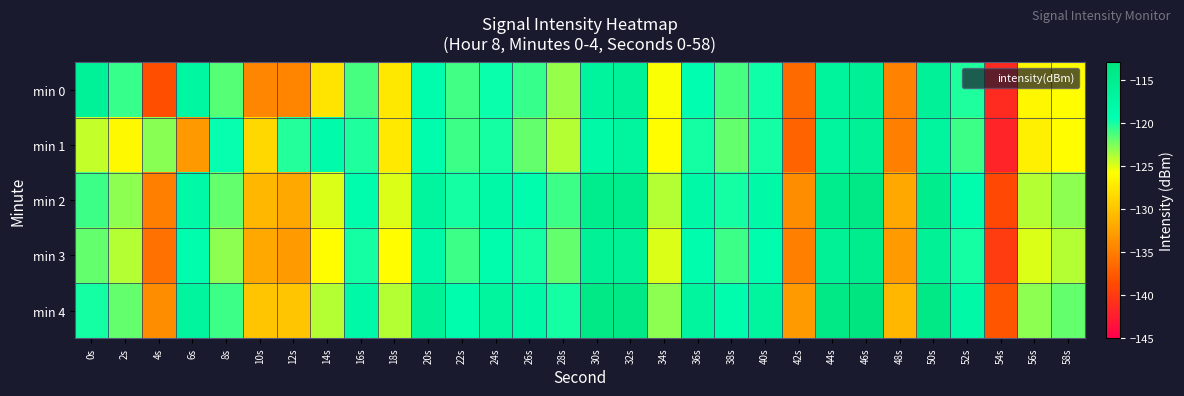

What is the smallest value displayed?

-142.0